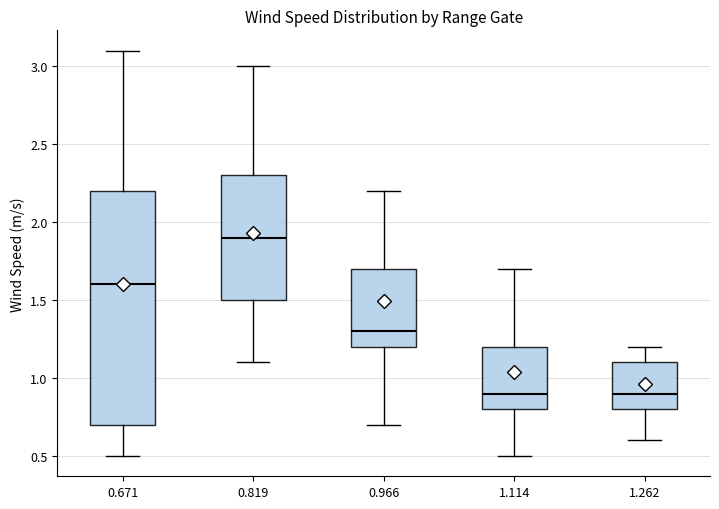

Reading left to right, read every box against the y-axis: the position of its median line, the range the box covers, and the ends of its whiskers. The values are not printed on the chart, so give them approximately, as read against the axis.

0.671: median 1.6, box 0.7 to 2.2, whiskers 0.5 to 3.1
0.819: median 1.9, box 1.5 to 2.3, whiskers 1.1 to 3.0
0.966: median 1.3, box 1.2 to 1.7, whiskers 0.7 to 2.2
1.114: median 0.9, box 0.8 to 1.2, whiskers 0.5 to 1.7
1.262: median 0.9, box 0.8 to 1.1, whiskers 0.6 to 1.2